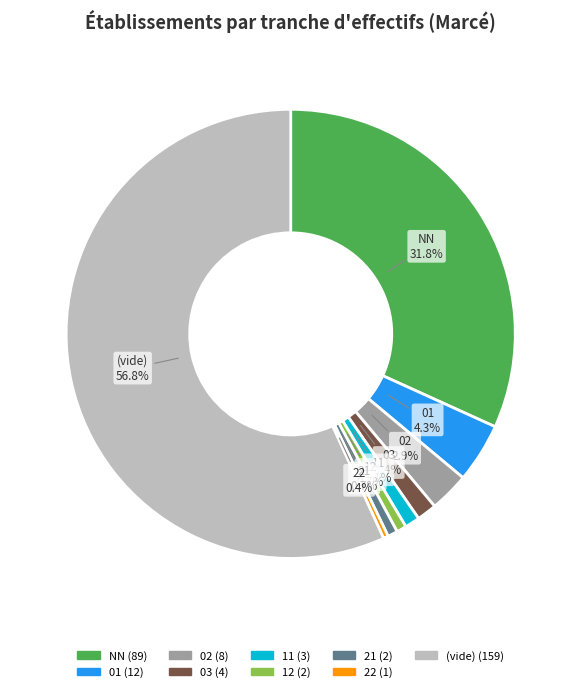

What is the total percentage of 21 and 12?

1.4%